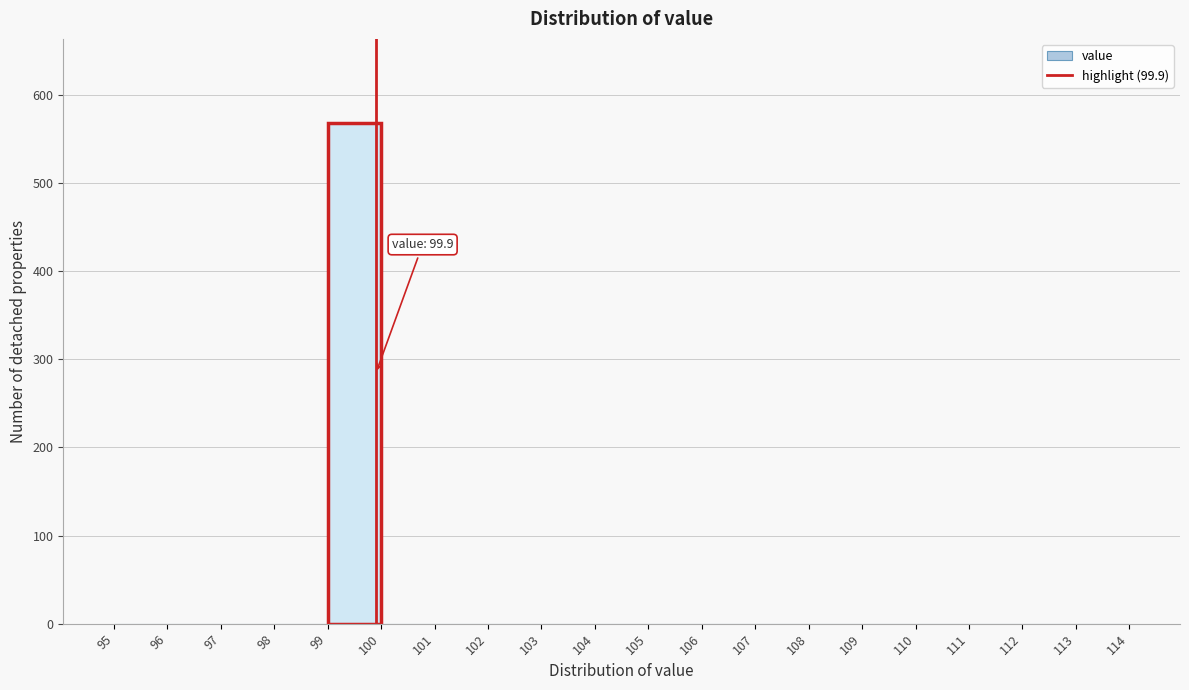

Which range on the x-axis has the tallest bar?

99 to 100